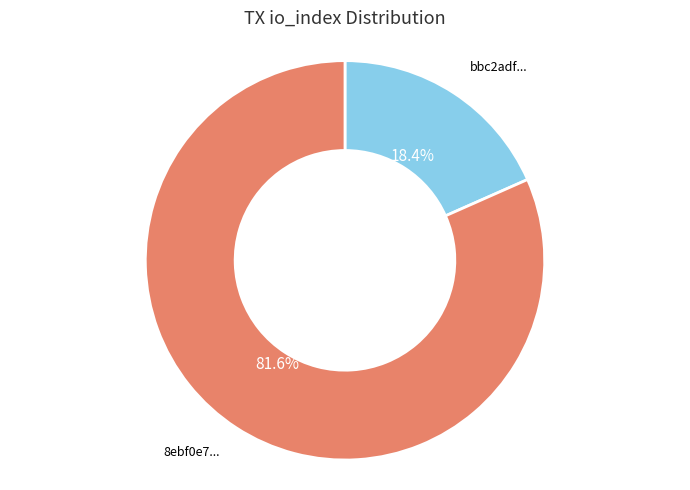

Is there any slice that represents more than half of the pie?

Yes